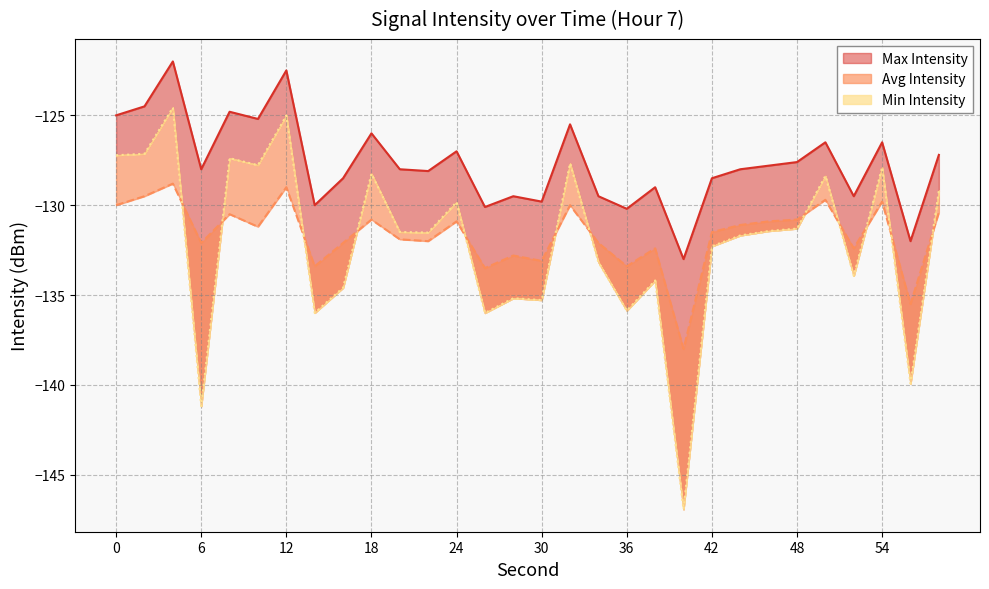

What is the sum of the Min Intensity values at 28 and 32?

-262.8